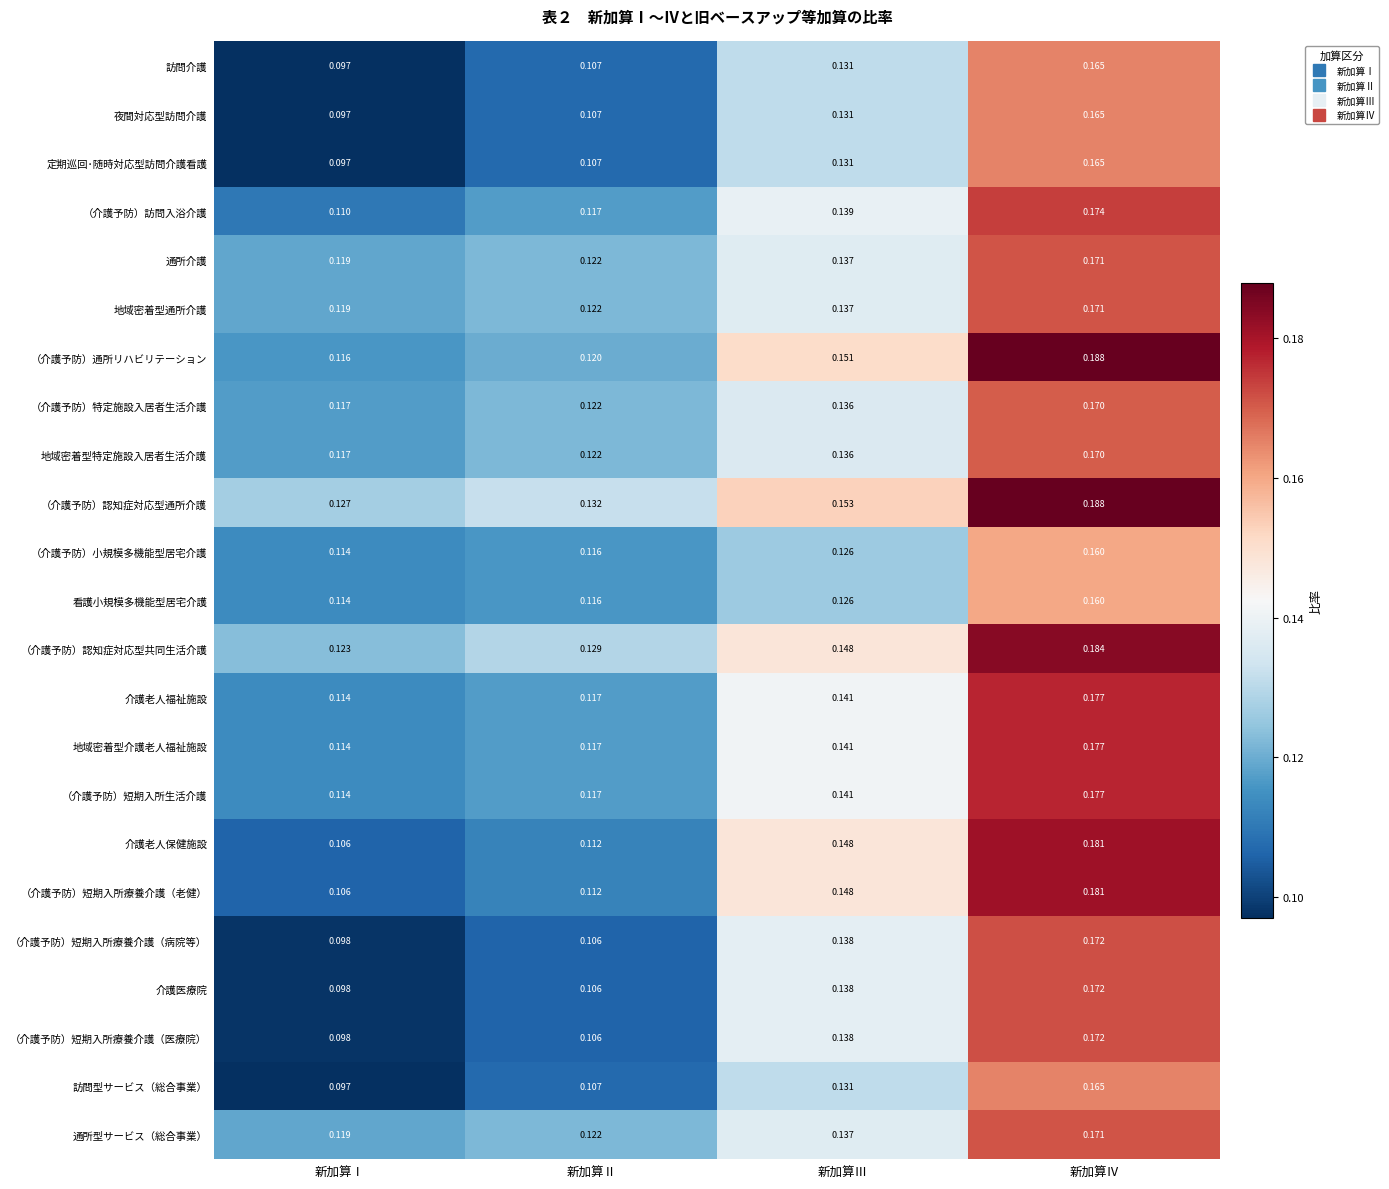

Which series has the largest total across all categories?

（介護予防）認知症対応型通所介護